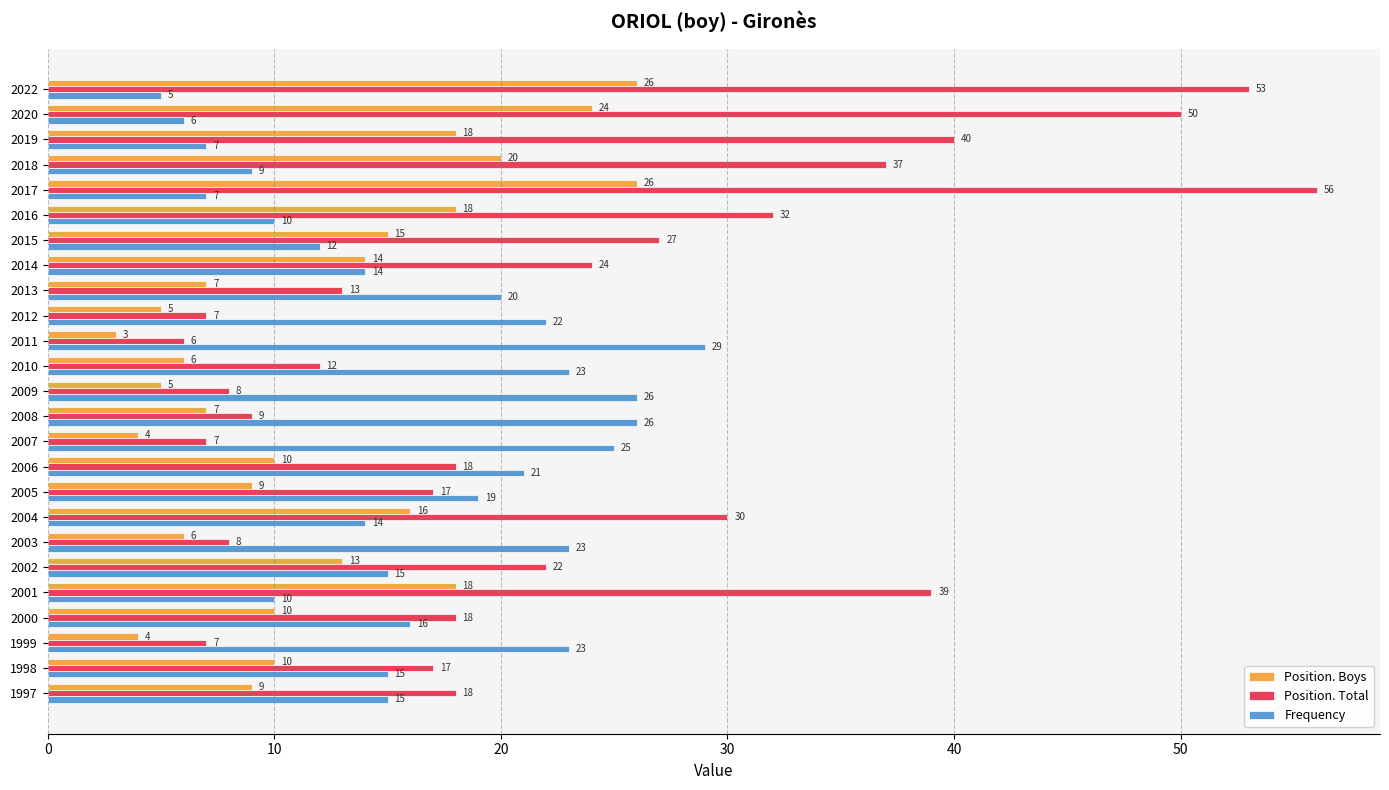

Where is Position. Boys nearest to the value 14?

2014